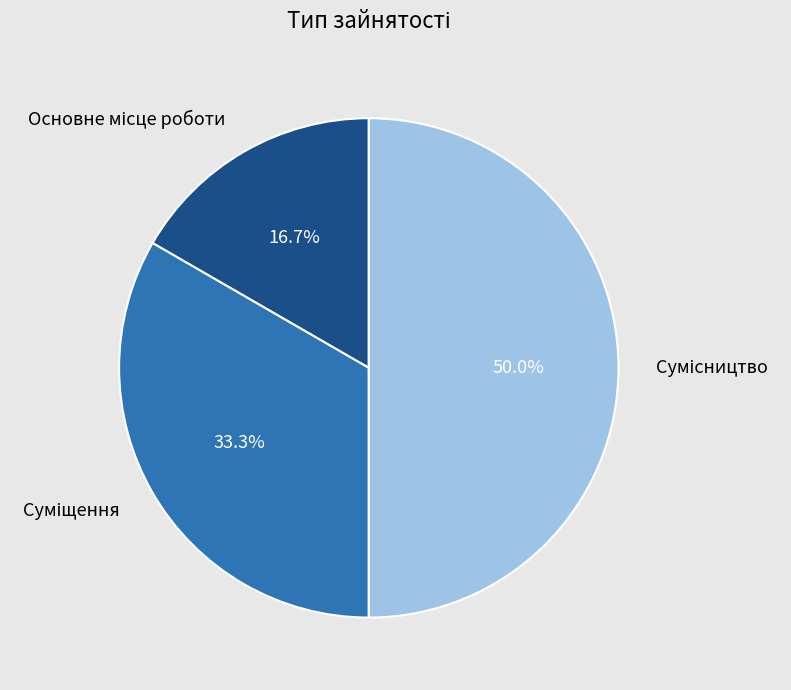

Count the number of slices in the pie.

3